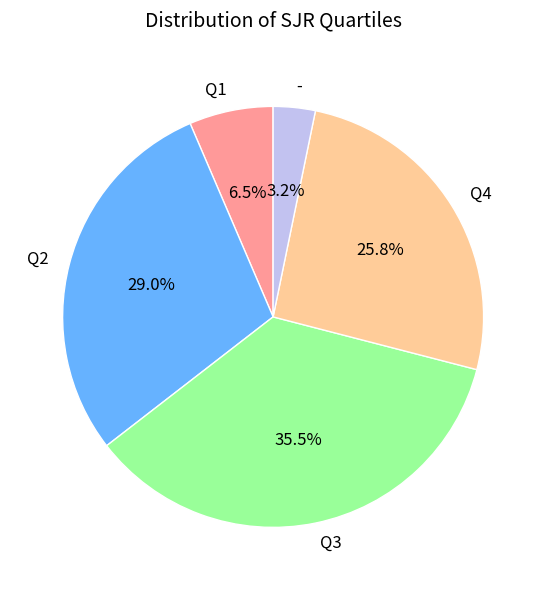

Which slice is the largest?

Q3